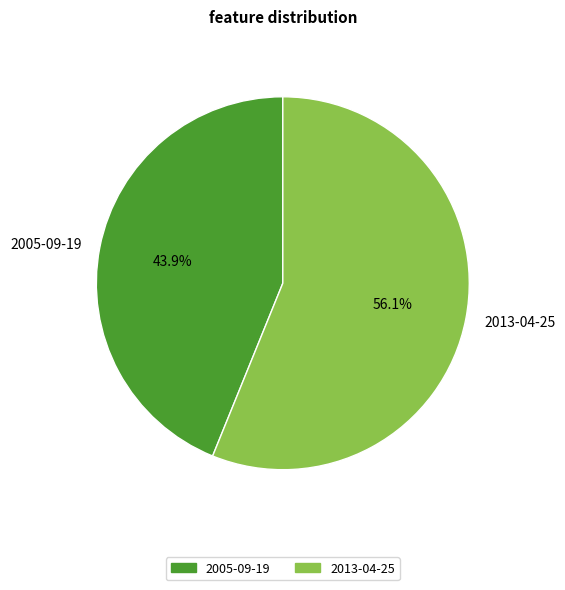

Rank the categories by value from lowest to highest.

2005-09-19, 2013-04-25